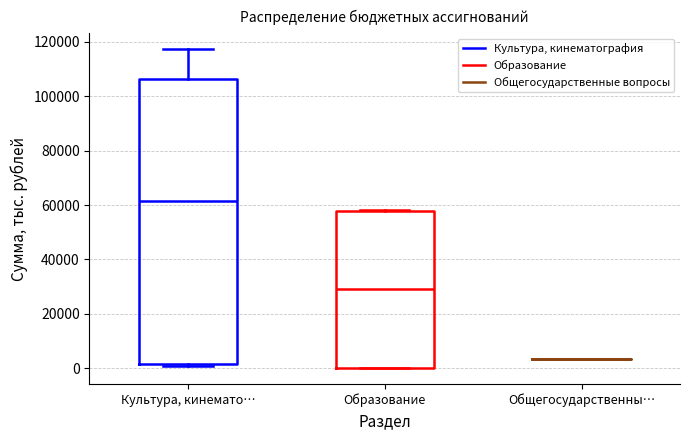

Where does the upper whisker of the box for Культура, кинемато… end on the y-axis? The values are not printed on the chart, so give them approximately, as read against the axis.

118000